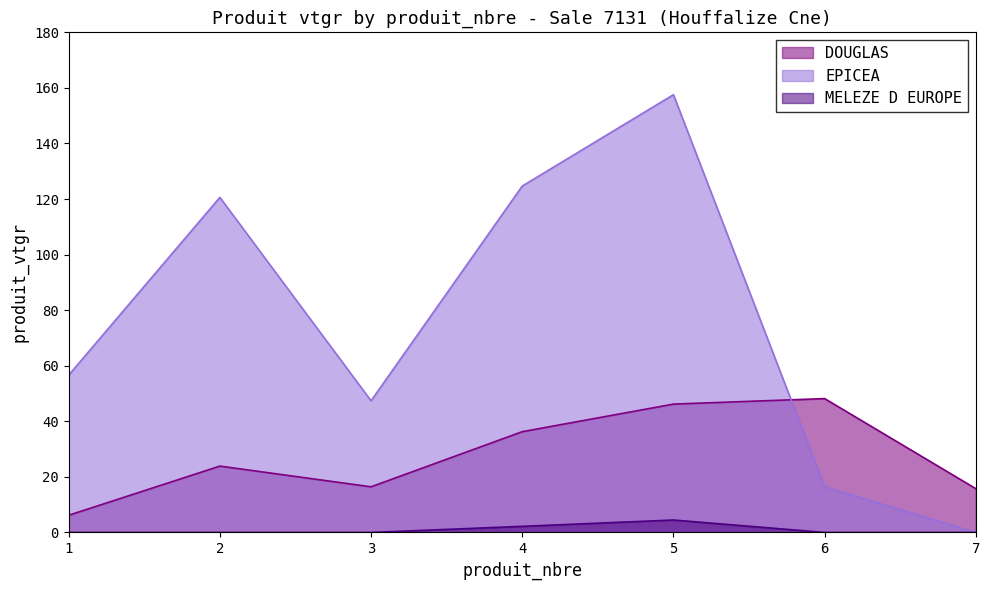

Which series has the widest spread of values?

EPICEA